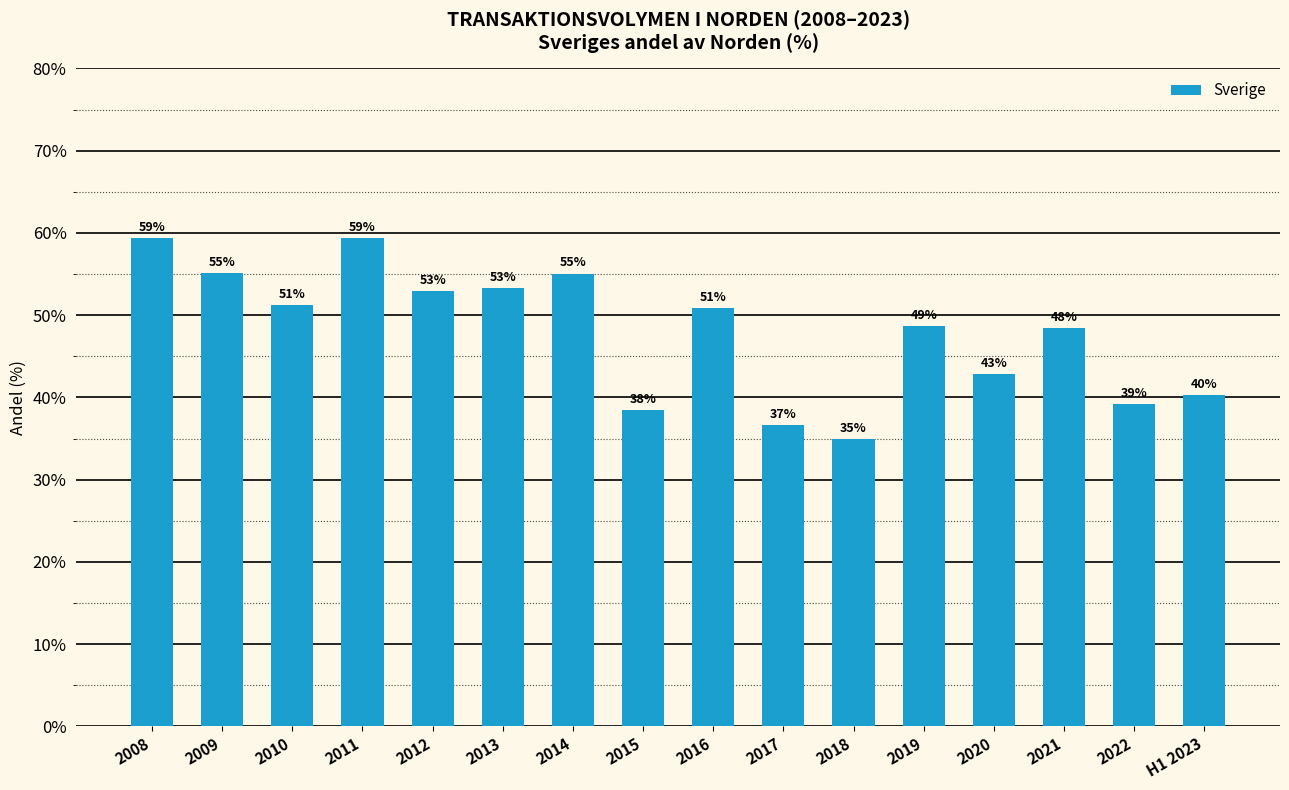

Which label corresponds to the largest value in the chart?

2011